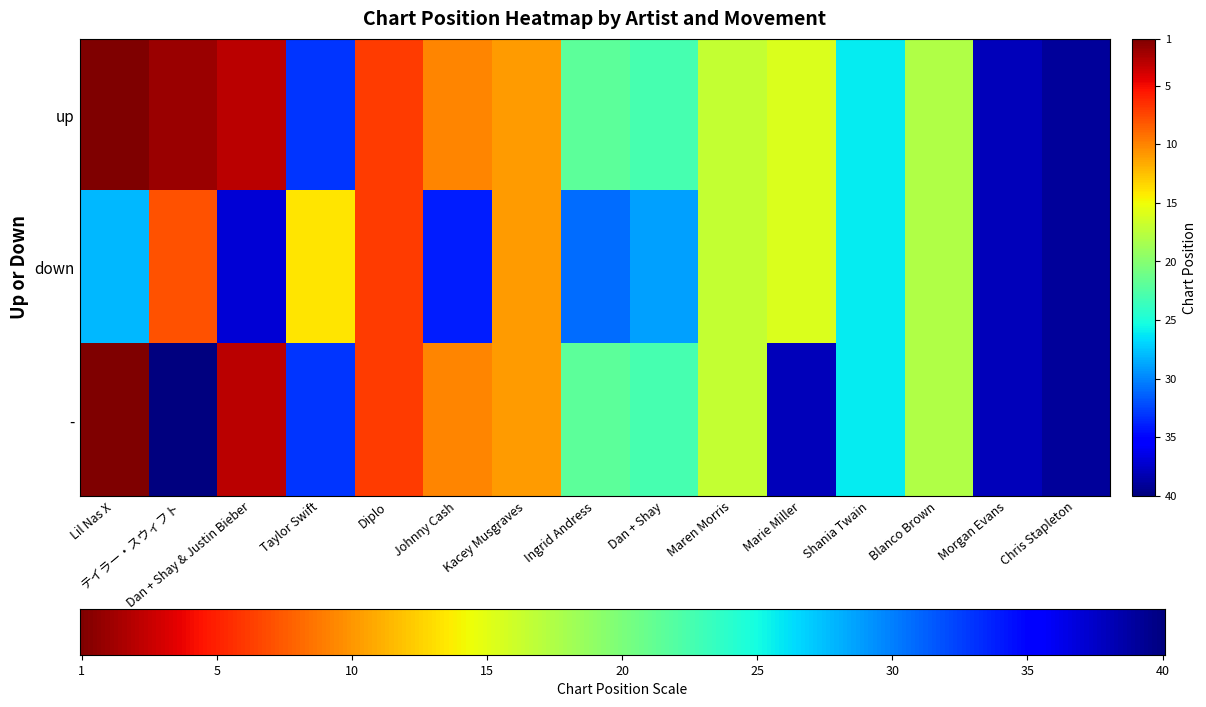

What is the lowest value of the down series?

7